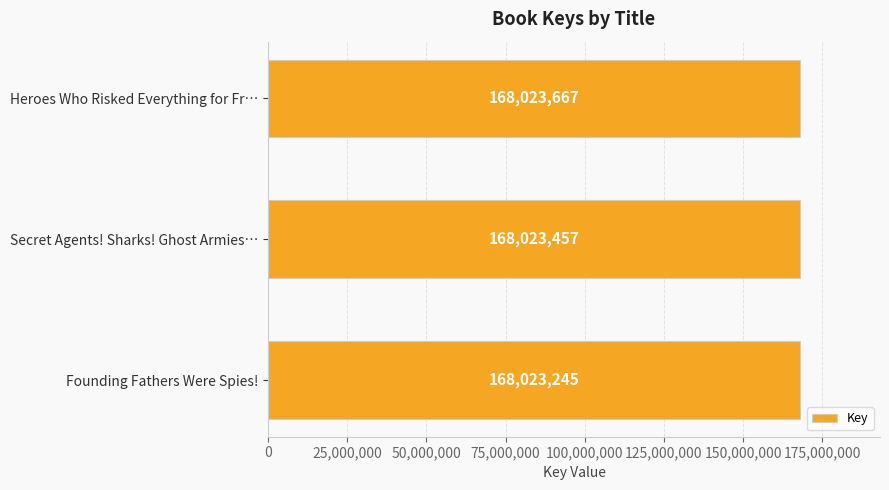

Rank the categories by value from highest to lowest.

Heroes Who Risked Everything for Fr…, Secret Agents! Sharks! Ghost Armies…, Founding Fathers Were Spies!